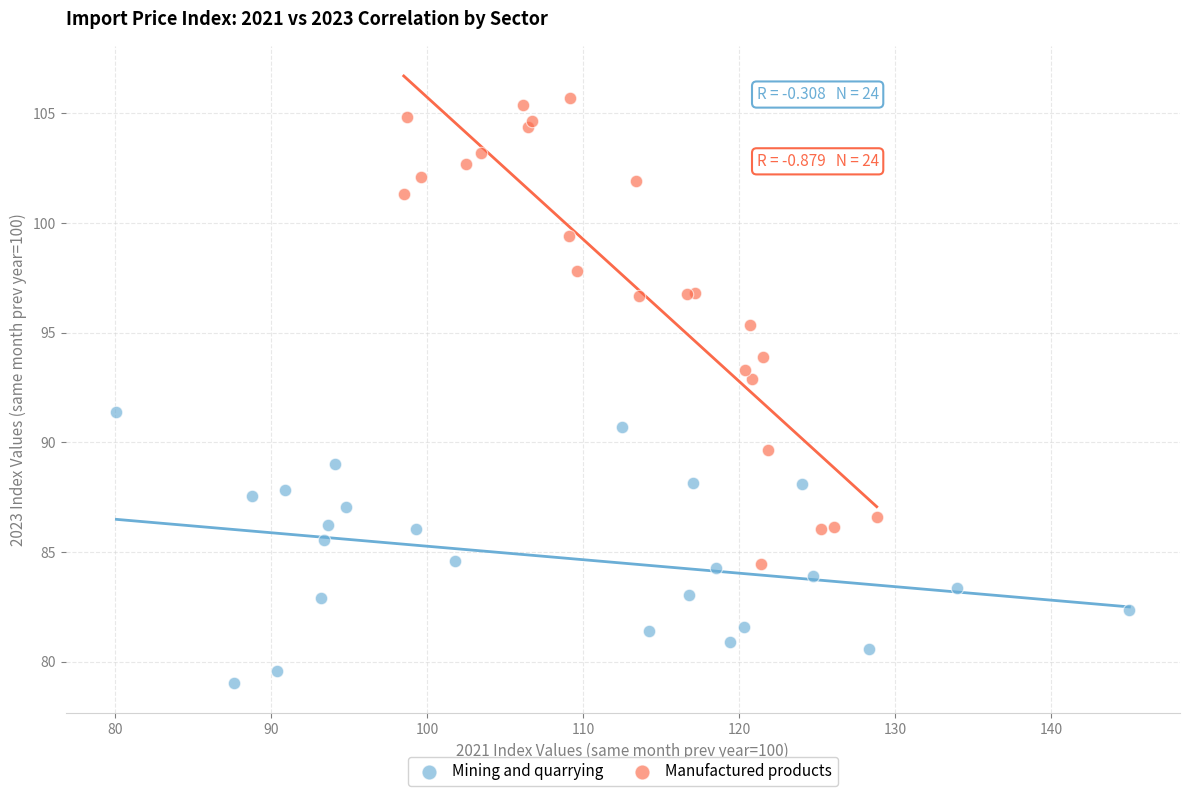

Which series contains the lowest Y value?

Mining and quarrying